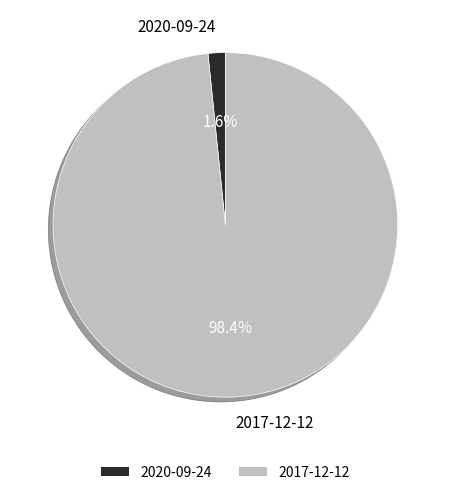

How many slices are in this pie chart?

2